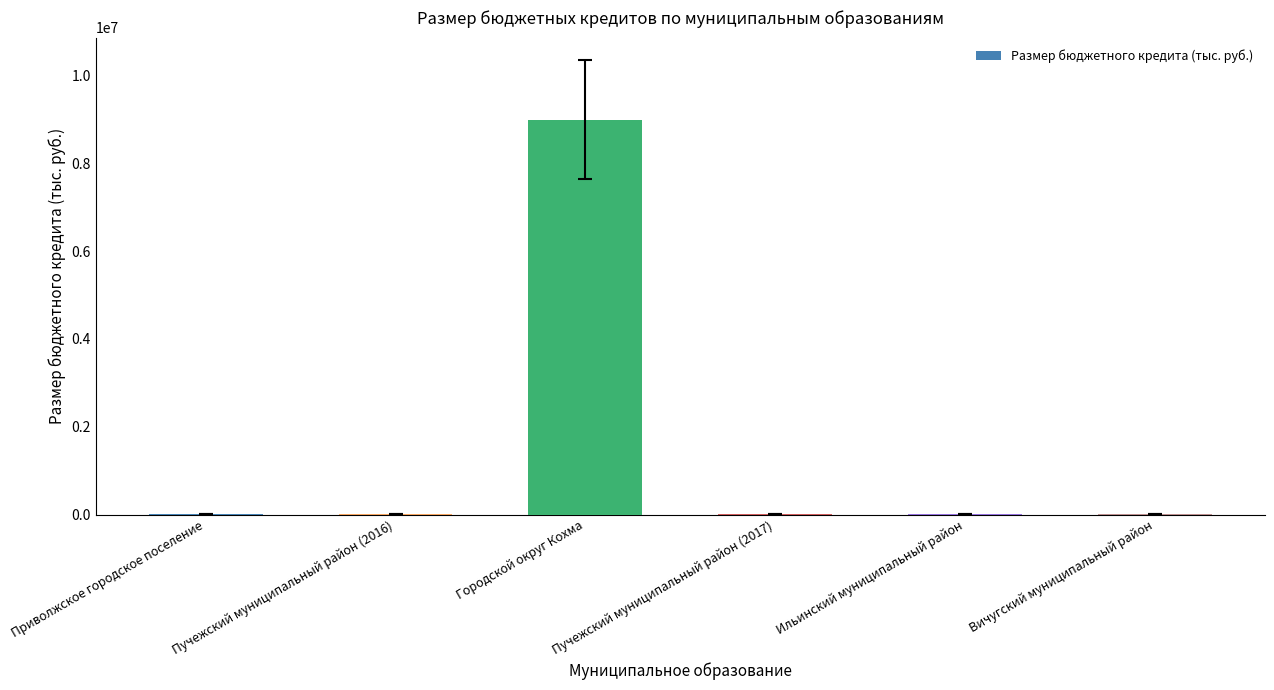

At which category does the chart reach its peak across all series?

Городской округ Кохма